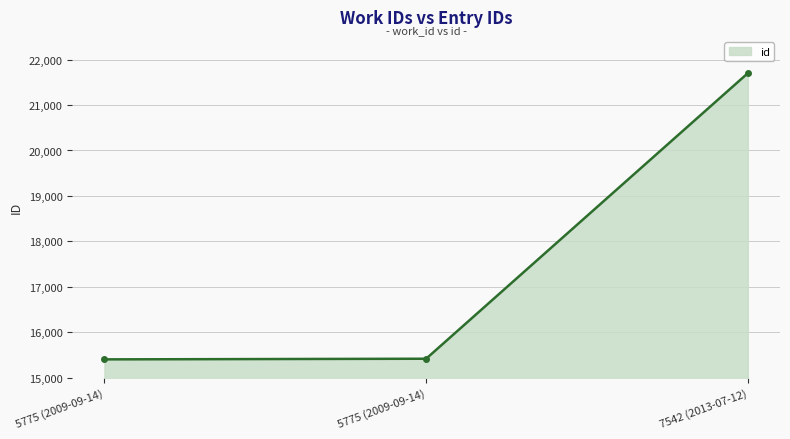

What is the value of the 2nd point from the left?

15402